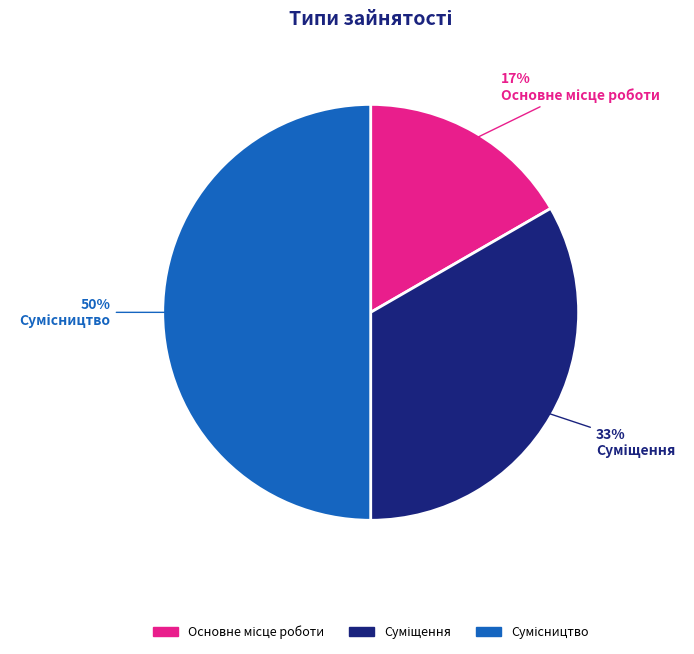

To the nearest percent, what is the average slice percentage?

33%